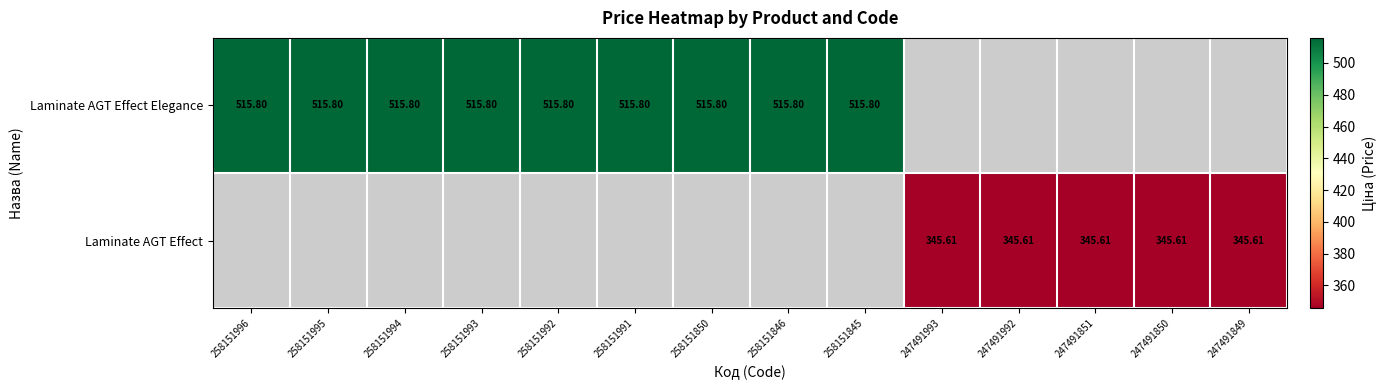

How many positive values does the Laminate AGT Effect series have?

5